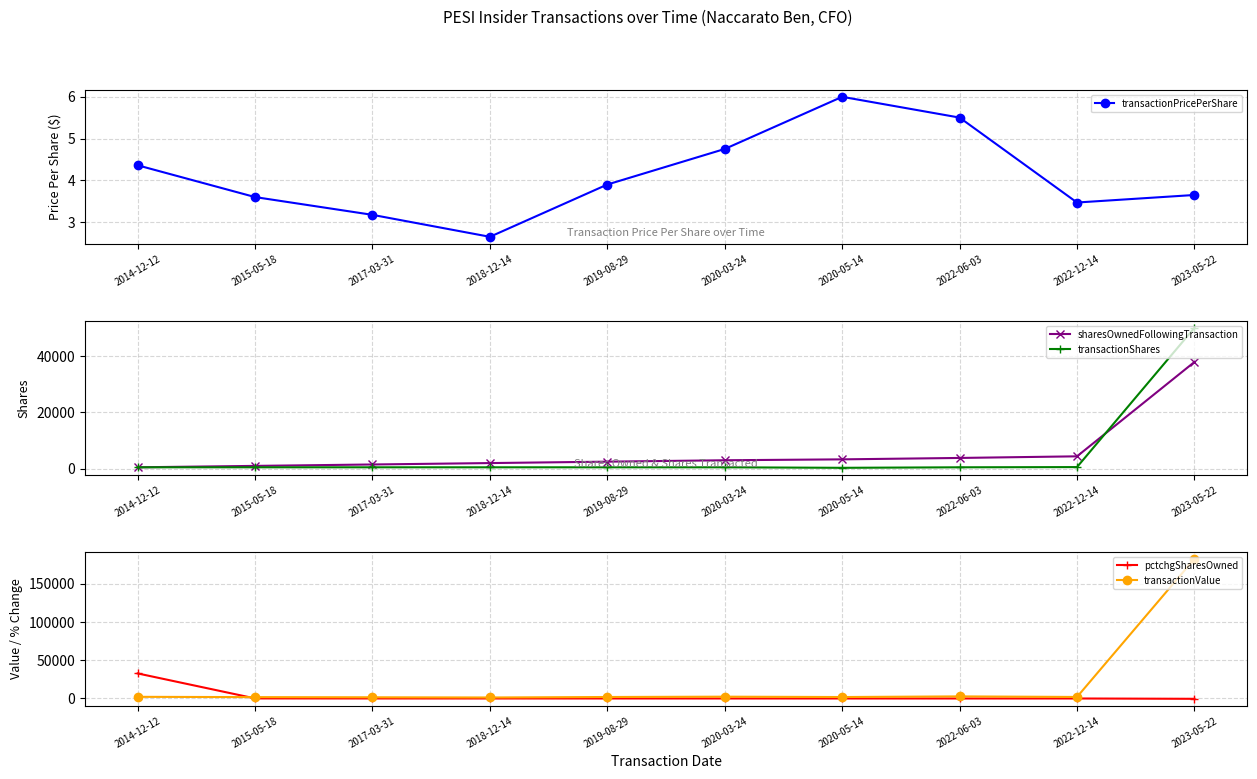

Between 2015-05-18 and 2023-05-22, which series saw the biggest shift?

transactionValue